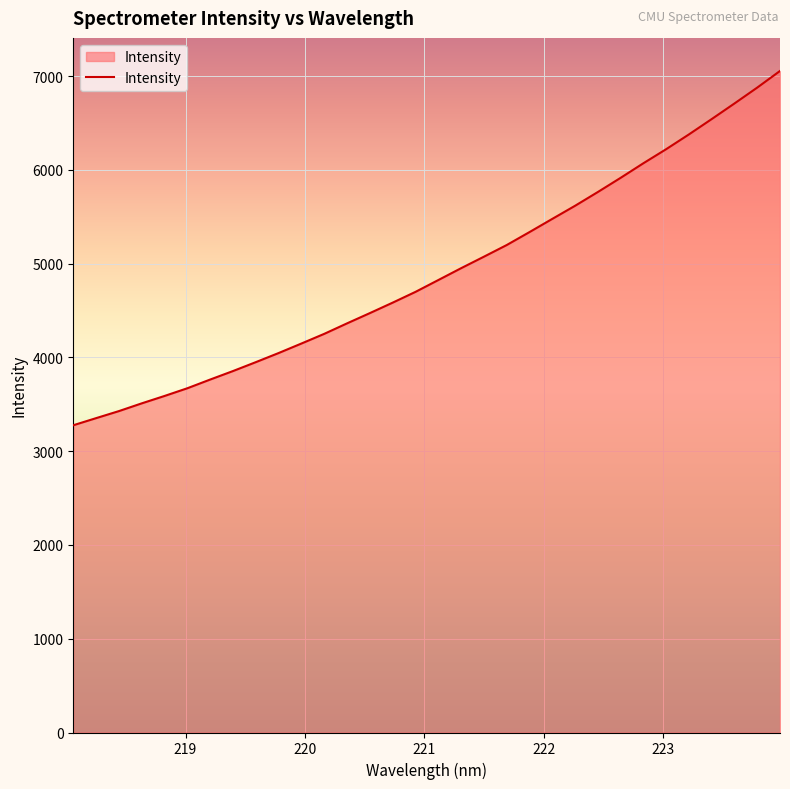

What is the maximum value shown in the chart?

7055.4